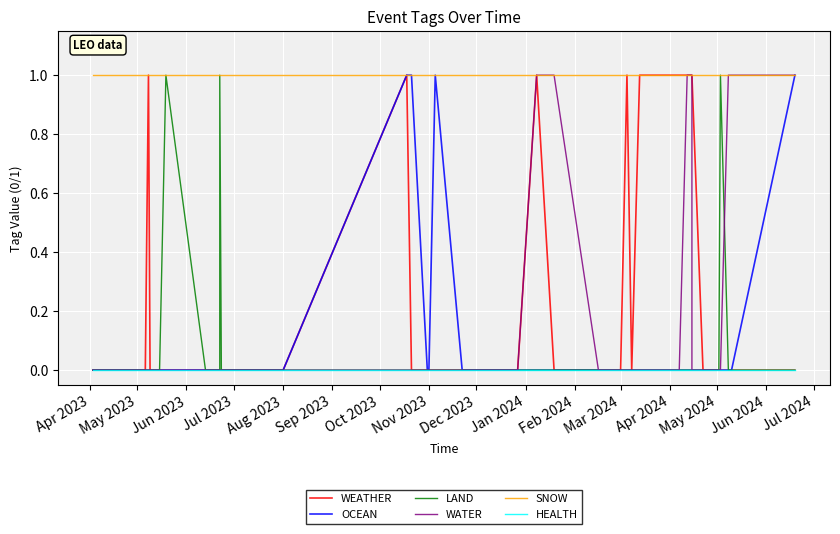

The value of OCEAN at 17 is 0. True or false?

False